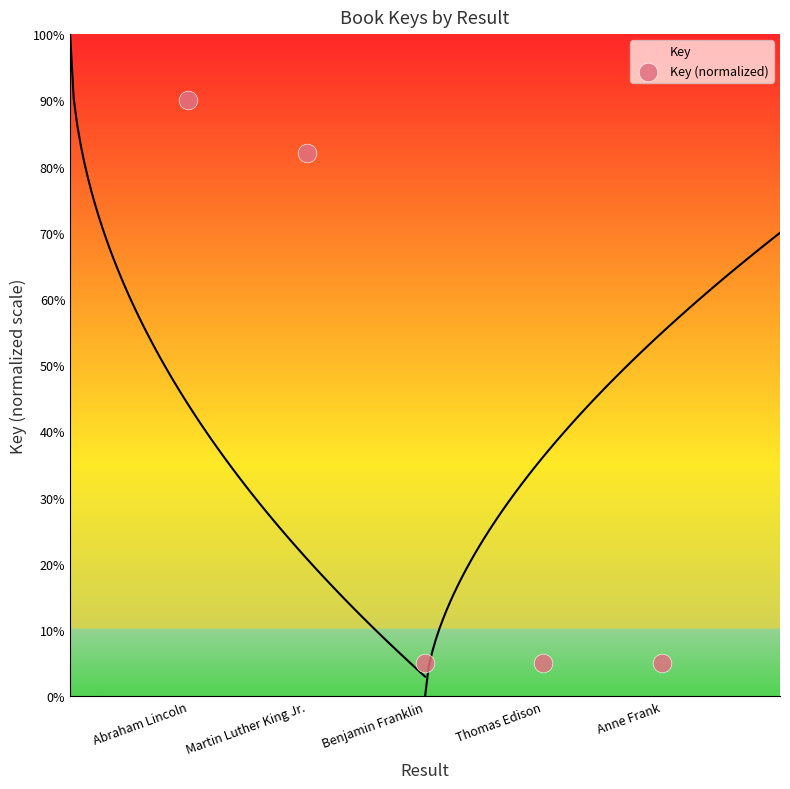

What is the range of X values (max minus min)?

4.0